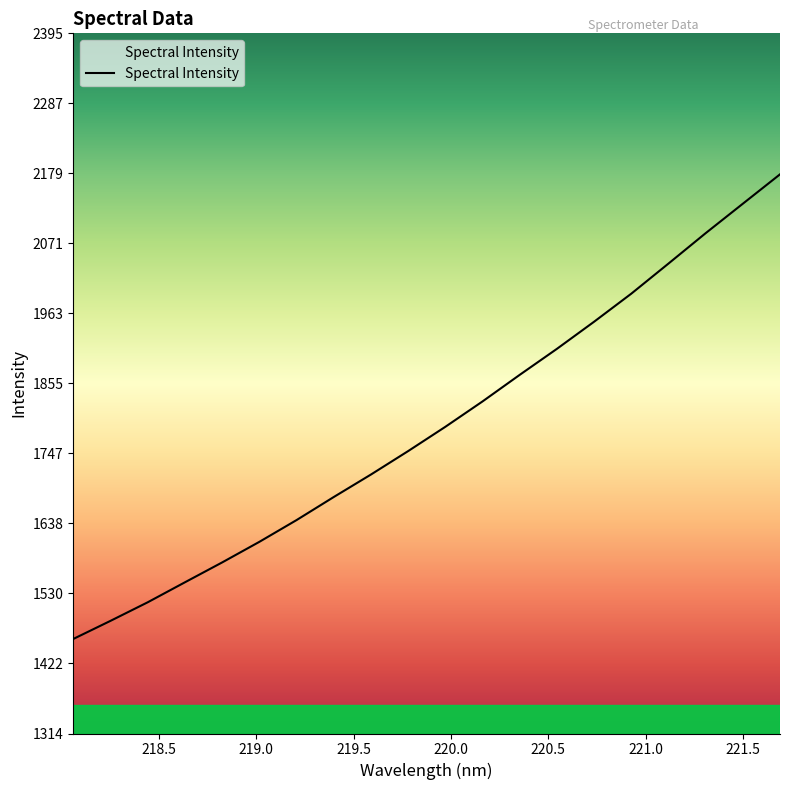

What is the greatest value displayed?

2177.7